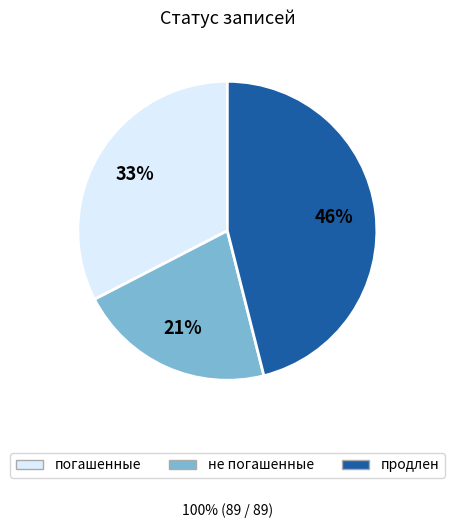

Between погашенные and продлен, which is larger?

продлен